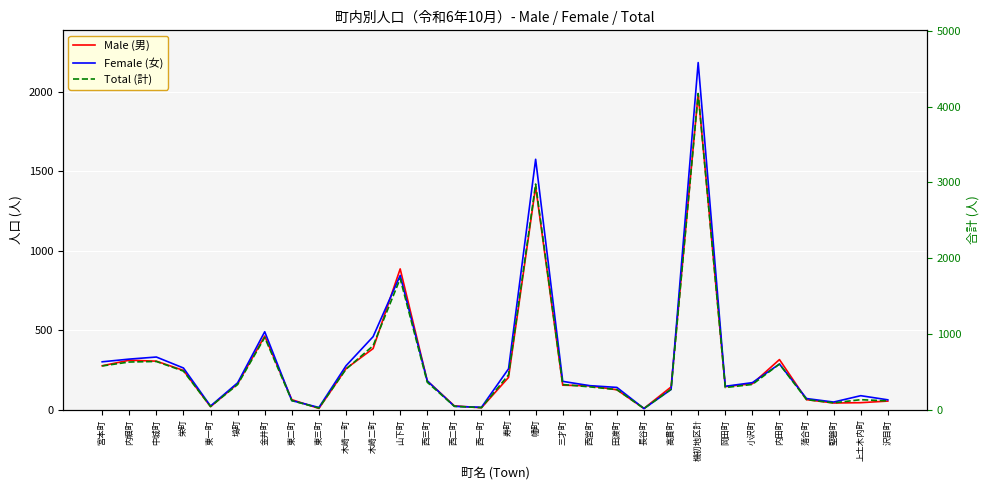

At which category is the sum across all series the highest?

機初地区計